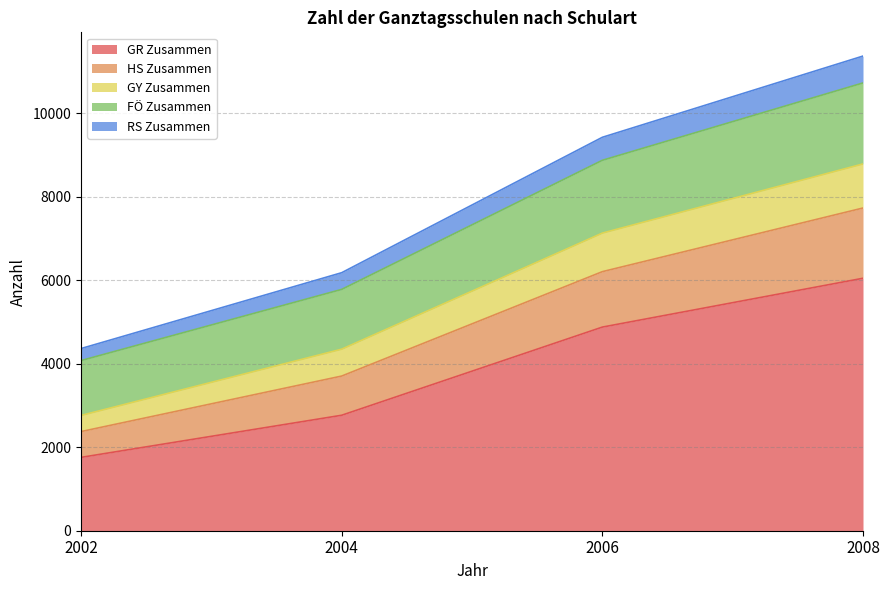

At which category does the chart reach its minimum across all series?

2002